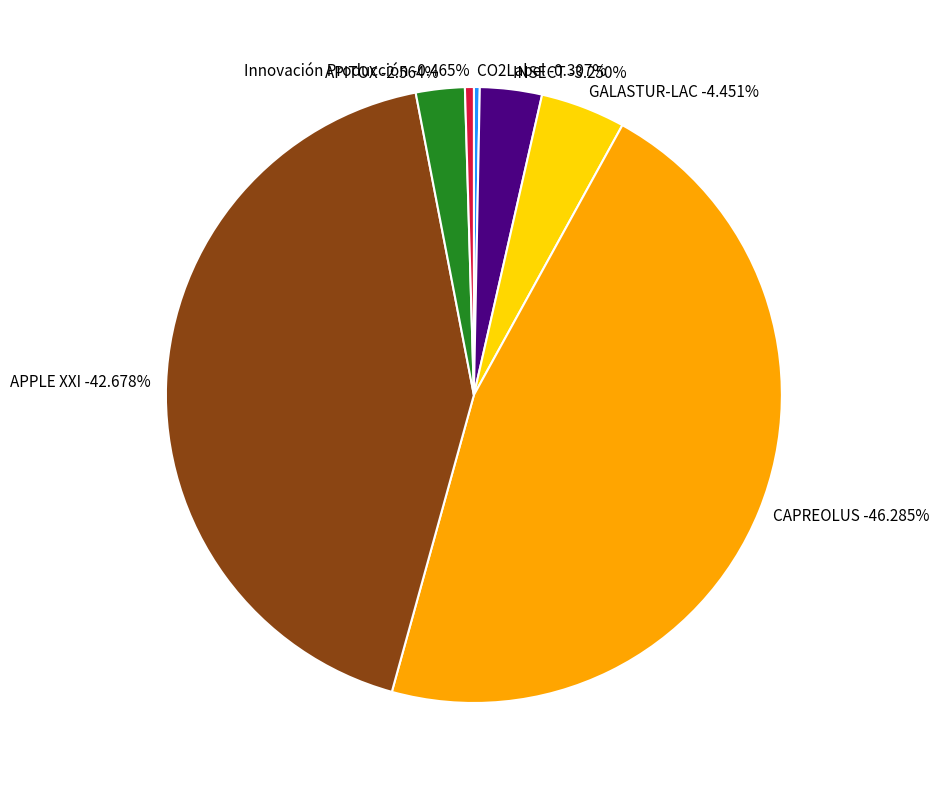

Combined, what portion of the pie is Innovación Producción and CO2Label?

0.8%